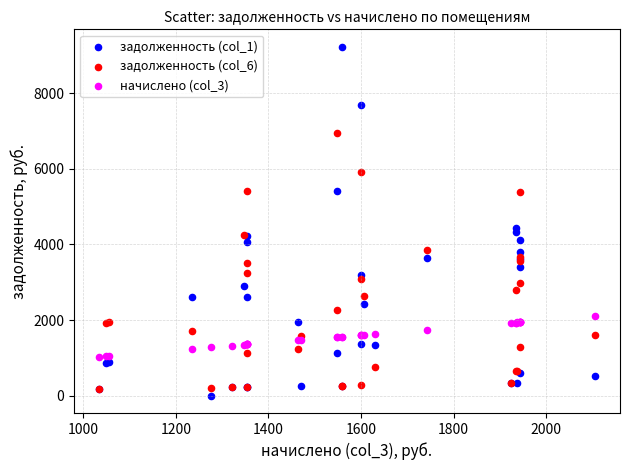

Which series contains the highest Y value?

задолженность (col_1)